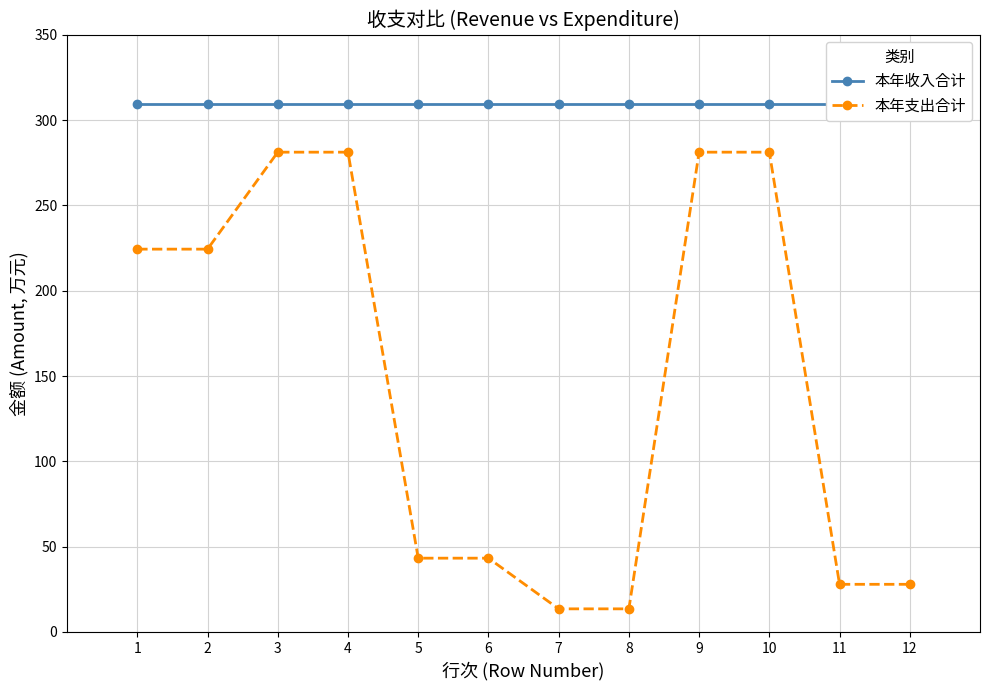

How many data points does each series have?

12